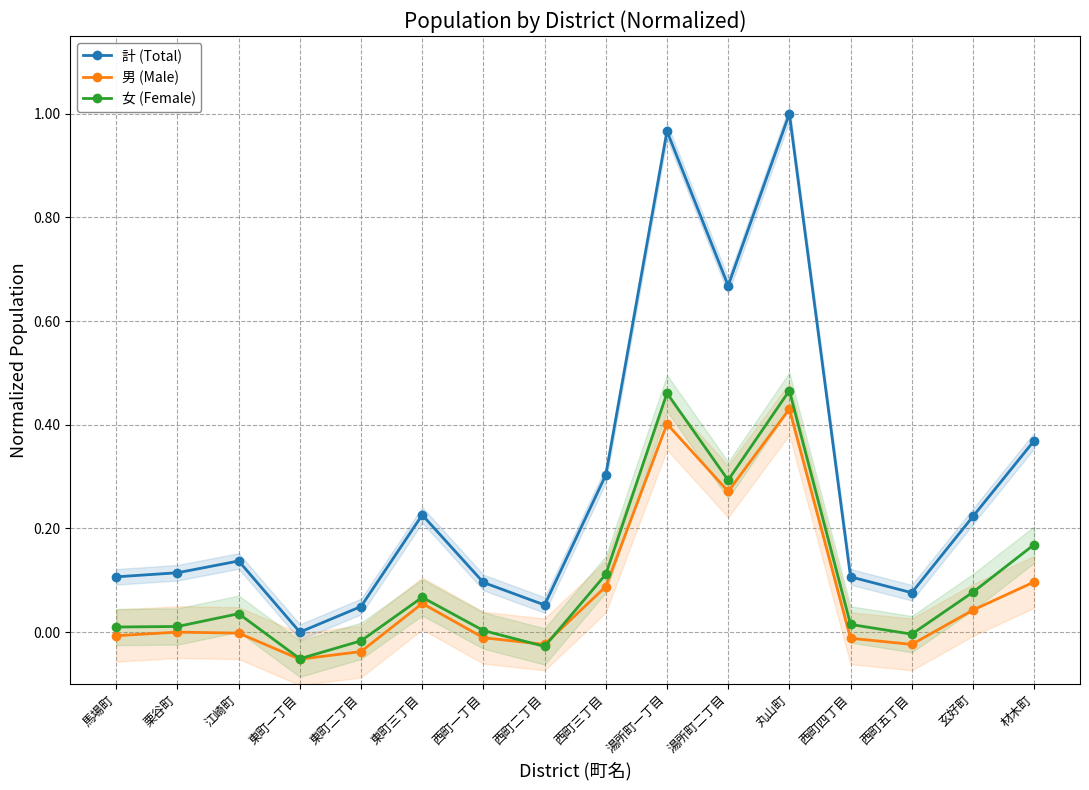

What is the value of the 男 (Male) point at the 12th from the left?

0.4